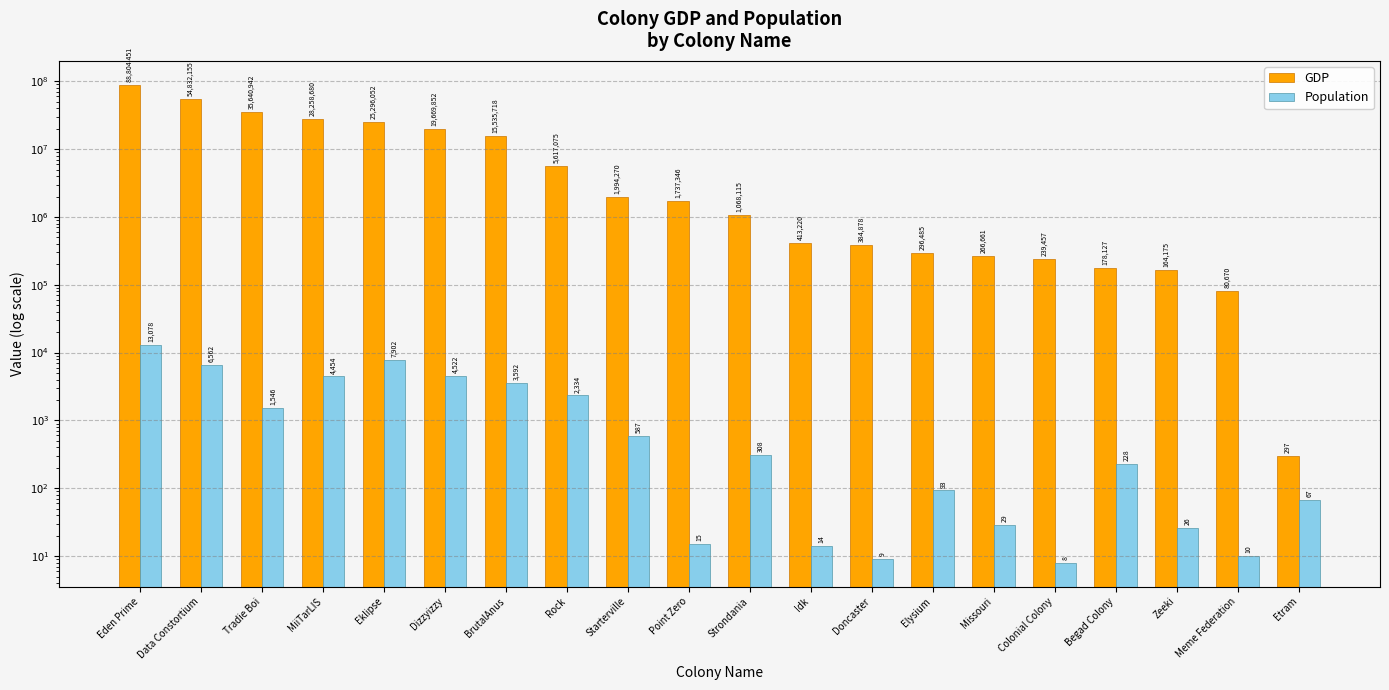

How many data points does each series have?

20